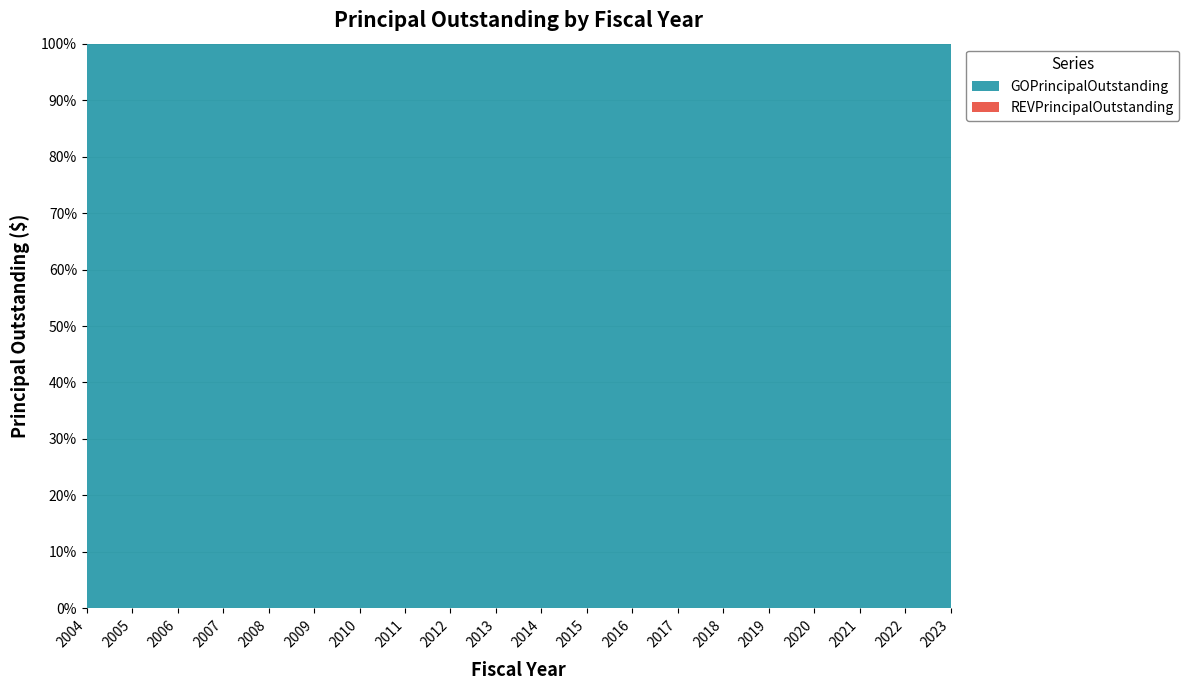

Reading left to right, extract all data points from this chart.

GOPrincipalOutstanding: 3290000	8740000	14530000	14350000	14020000	13680000	13330000	12965000	12730000	12275000	11765000	11325000	10915000	10345000	9705000	9040000	6450000	5925000	5400000	4860000
REVPrincipalOutstanding: 0	0	0	0	0	0	0	0	0	0	0	0	0	0	0	0	0	0	0	0